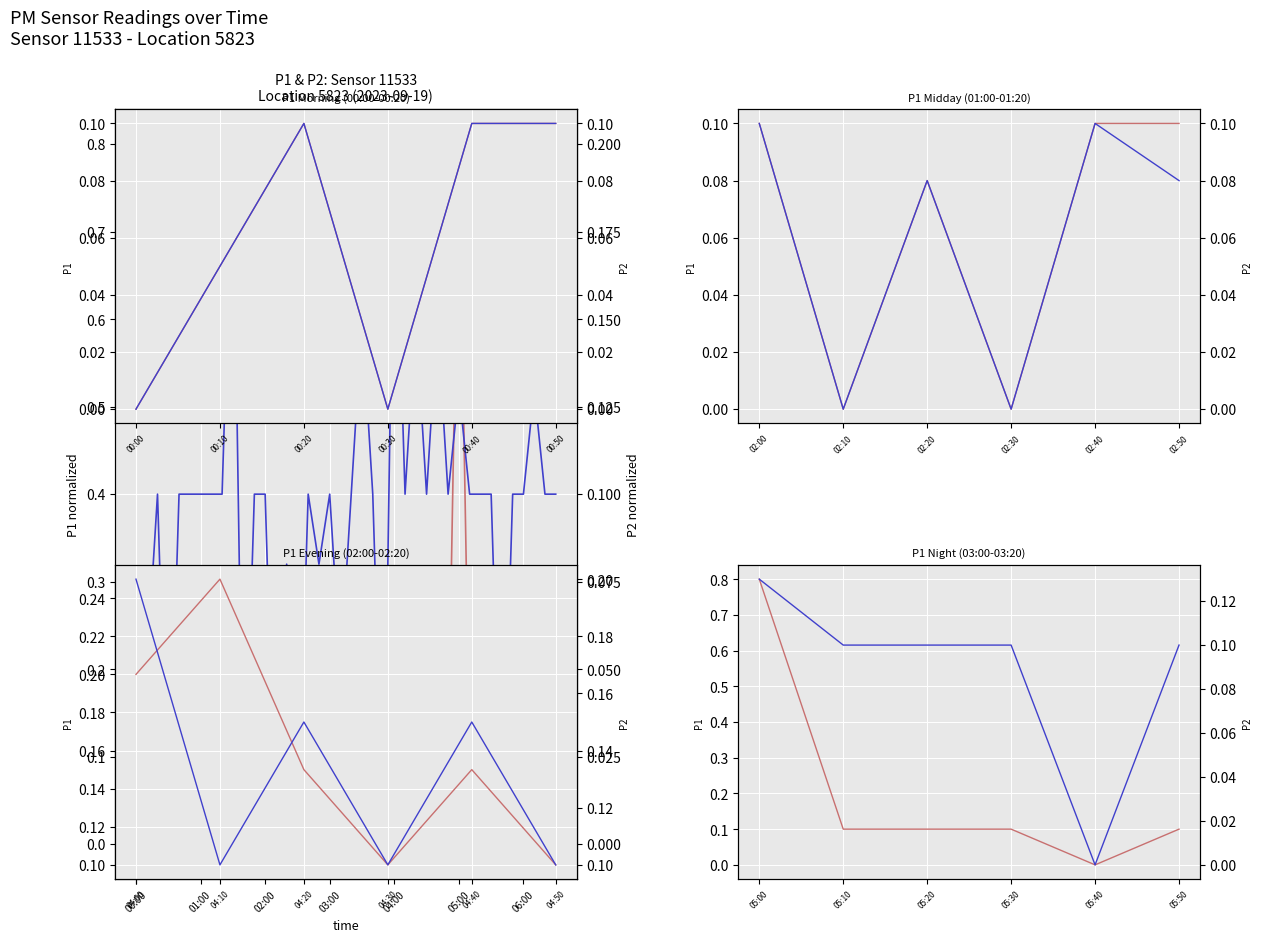

At how many categories does at least one series exceed 0?

5